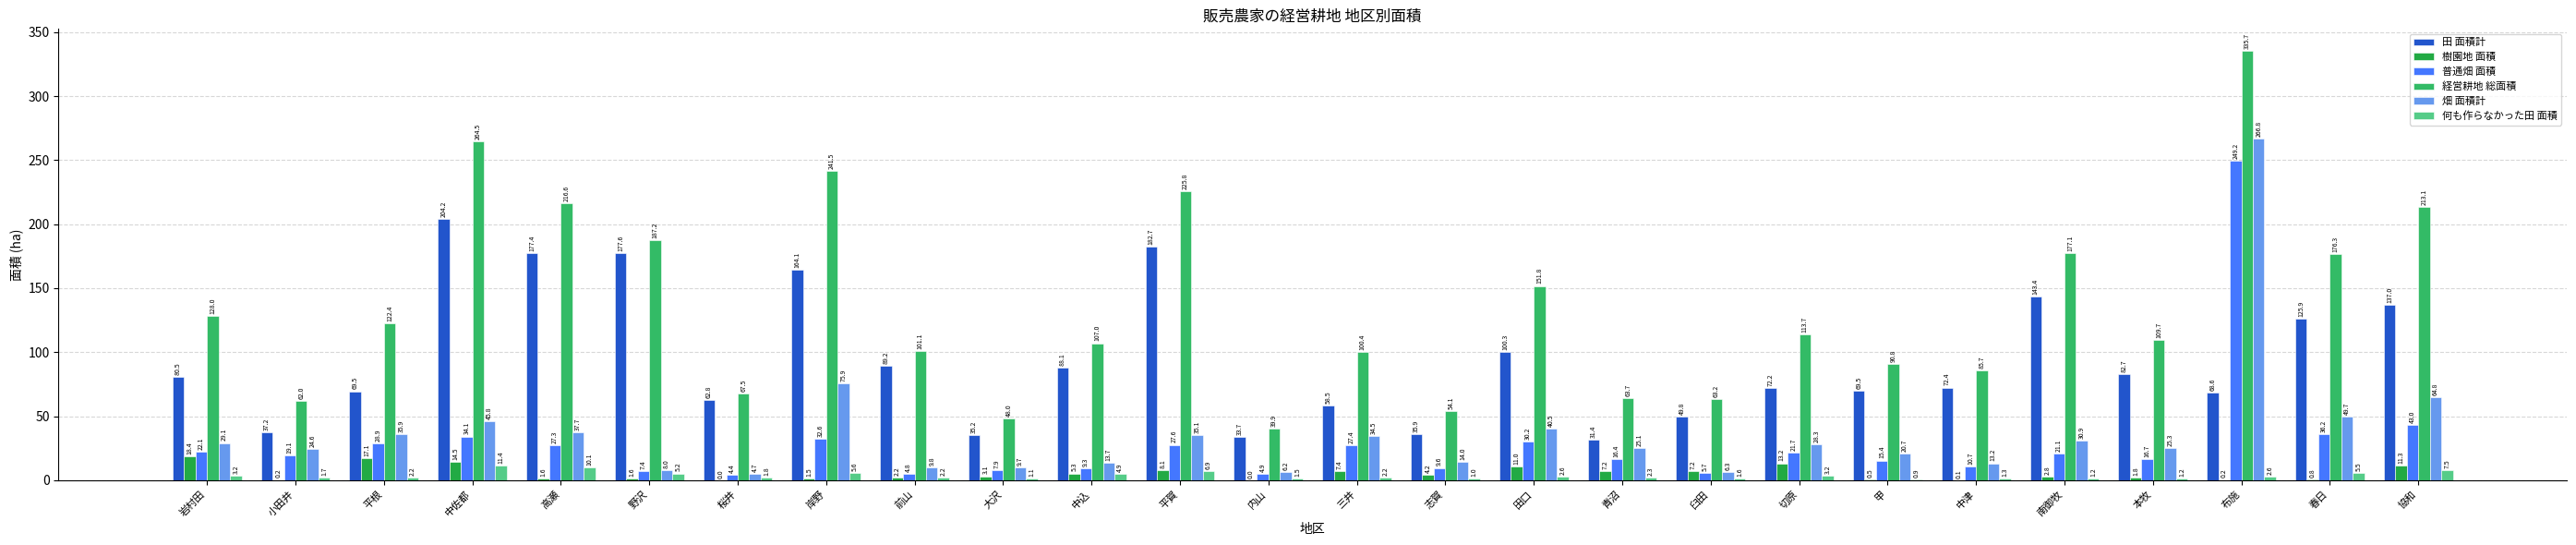

Which series changed the most between 野沢 and 布施?

畑 面積計